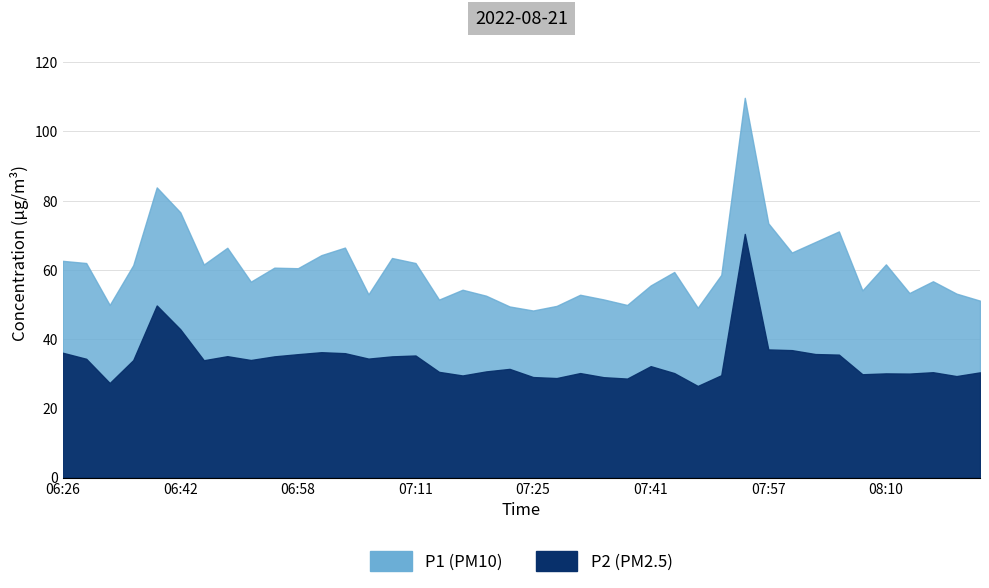

How many distinct data groups are displayed?

2